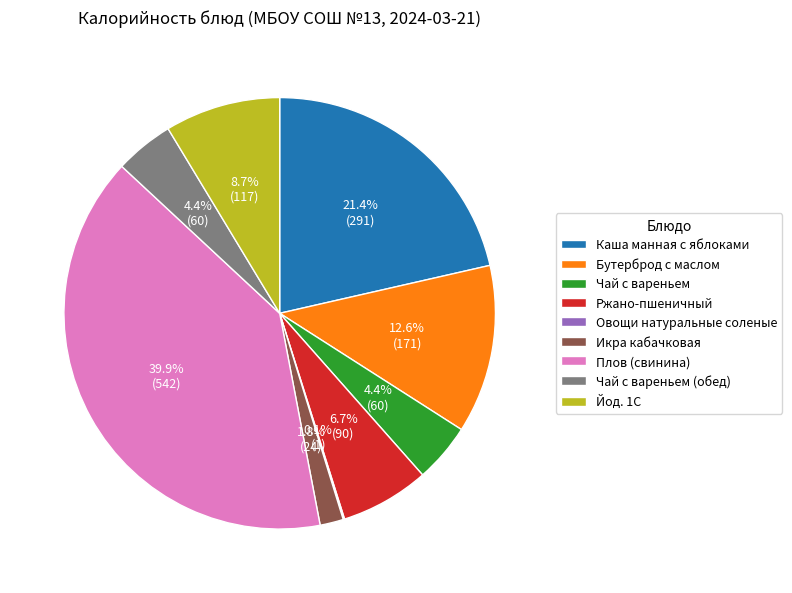

Is the sum of Чай с вареньем (обед) and Каша манная с яблоками greater than half?

No